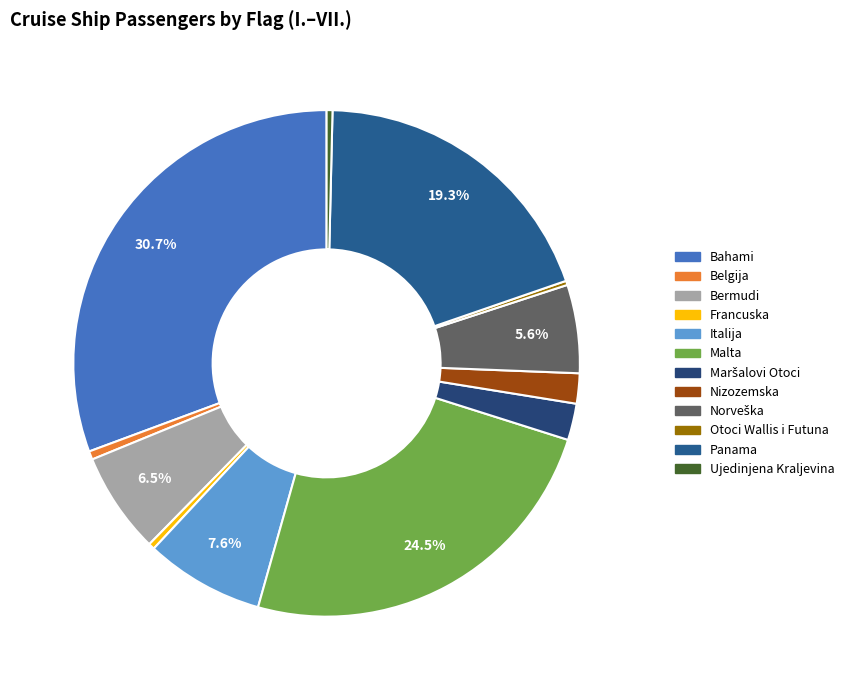

Is Malta the majority of the pie?

No